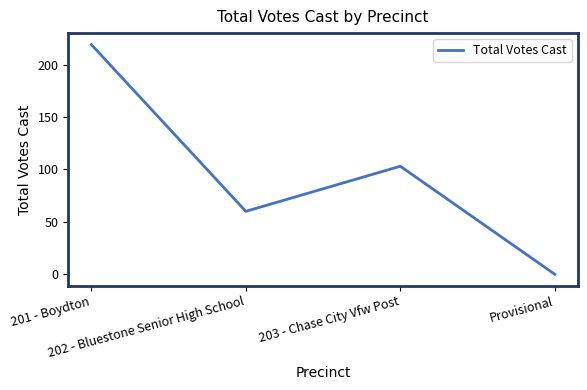

What is the difference between the maximum and minimum values?

219